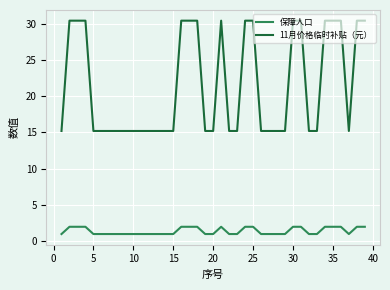

Rank the series by their average value, from lowest to highest.

保障人口, 11月价格临时补贴（元）